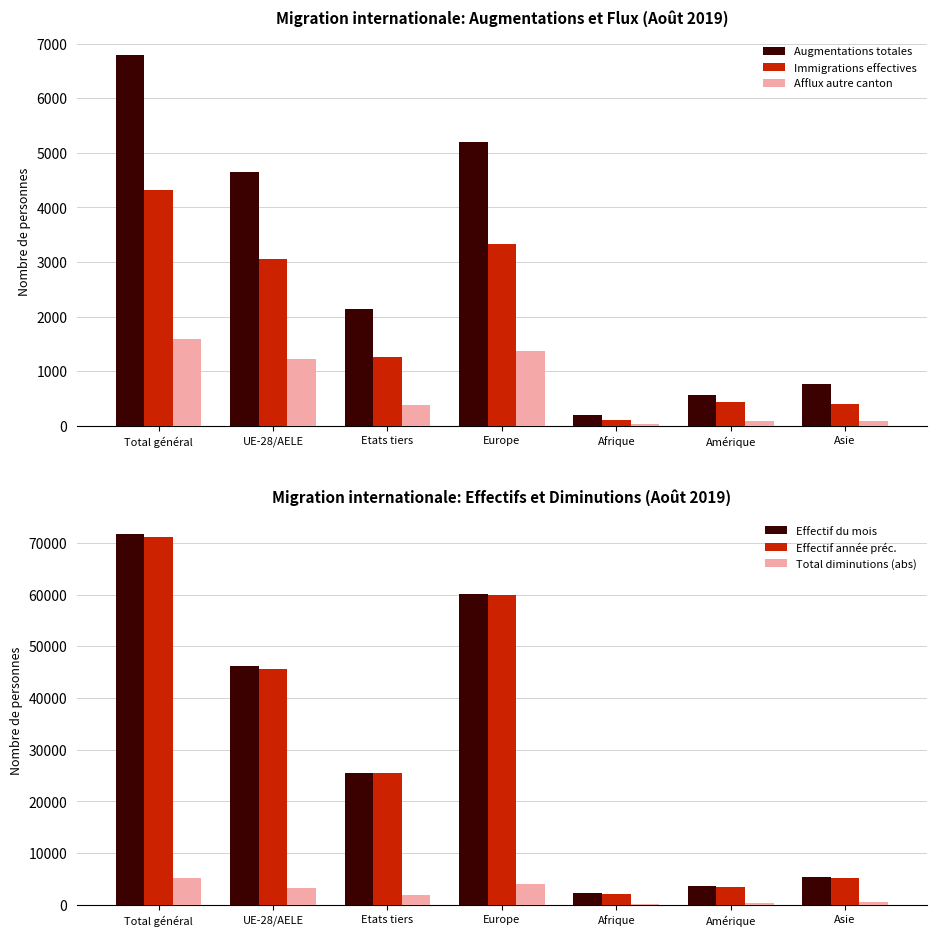

Rank the series by their maximum value, from lowest to highest.

Afflux autre canton, Immigrations effectives, Total diminutions (abs), Augmentations totales, Effectif année préc., Effectif du mois